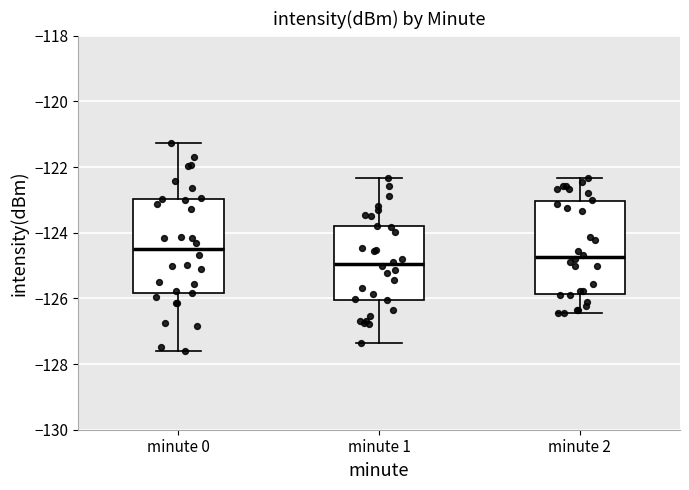

Reading left to right, transcribe this box plot: for each box, give where its median line is, the range the box spans, and where its two whiskers end, as read against the y-axis. The values are not printed on the chart, so give them approximately, as read against the axis.

minute 0: median -124.4, box -125.8 to -123.0, whiskers -127.6 to -121.2
minute 1: median -125.0, box -126.0 to -123.8, whiskers -127.4 to -122.4
minute 2: median -124.8, box -125.8 to -123.0, whiskers -126.4 to -122.4